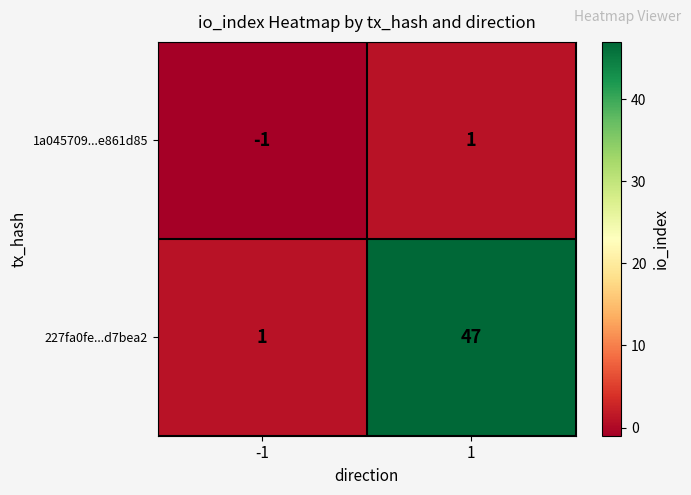

The value of 227fa0fe...d7bea2 at 1 is 47. True or false?

True